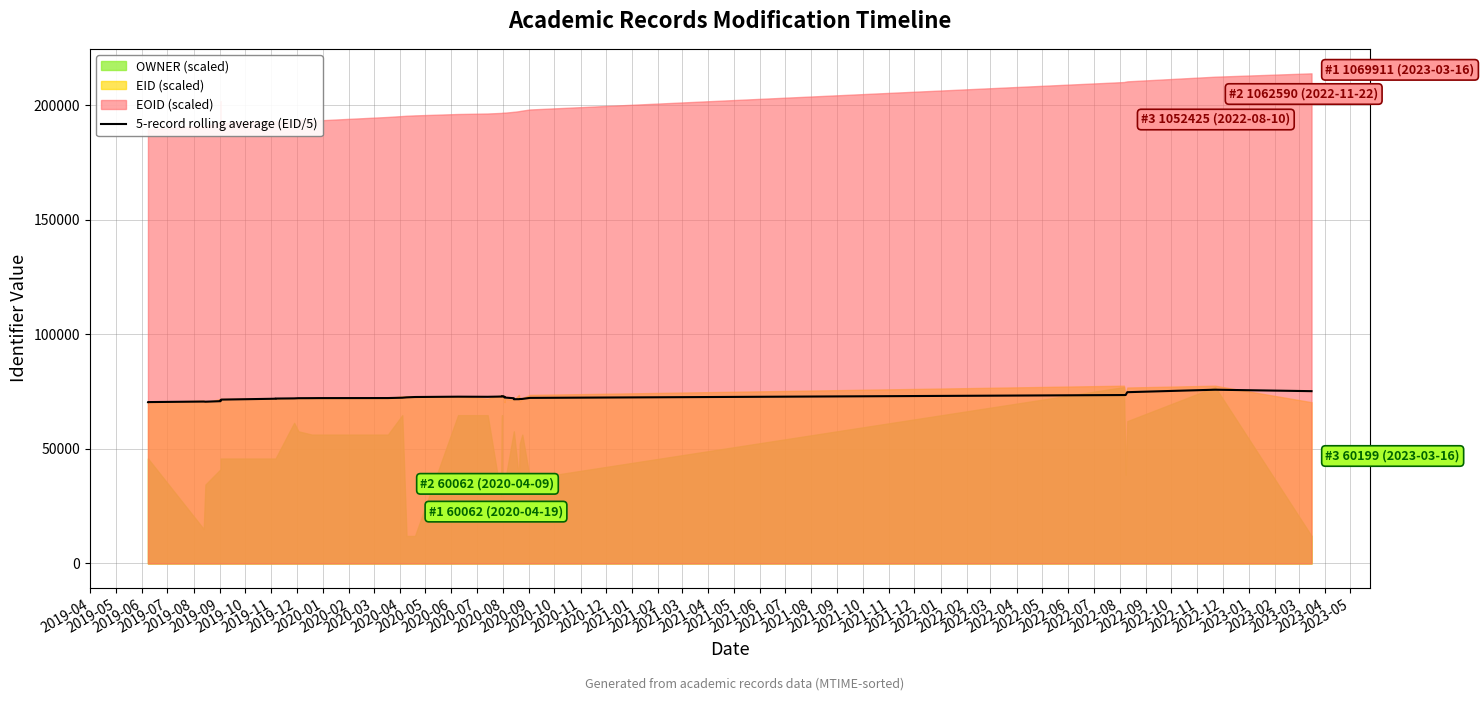

Which has a higher value, 2020-08 or 2020-05?

2020-08